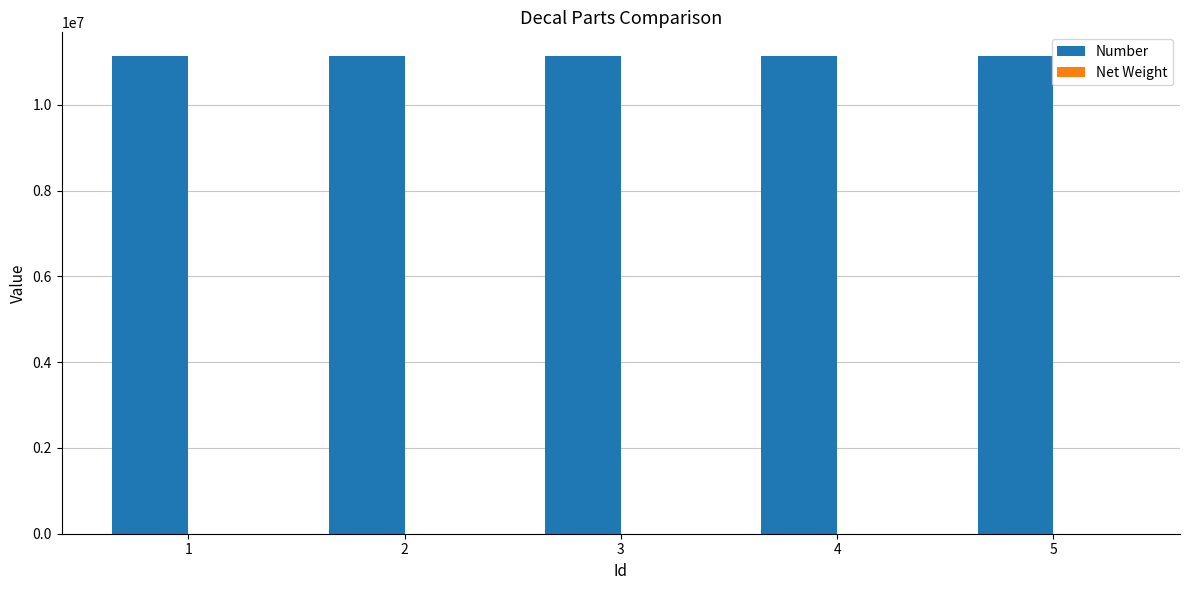

What is the highest value of the Number series?

11134981.0